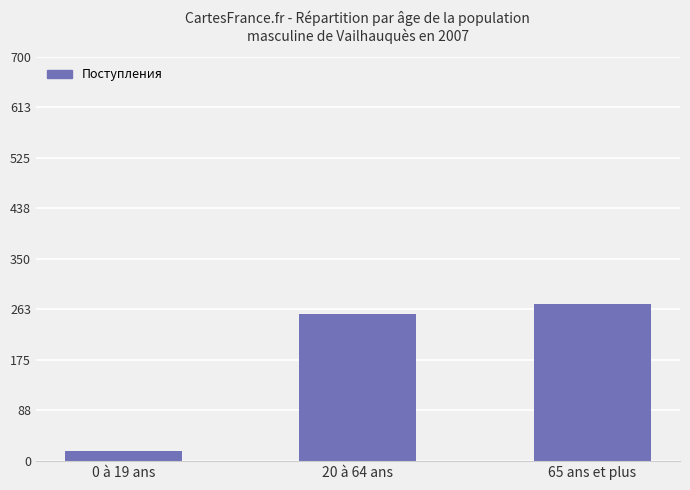

Are the bars horizontal?

No